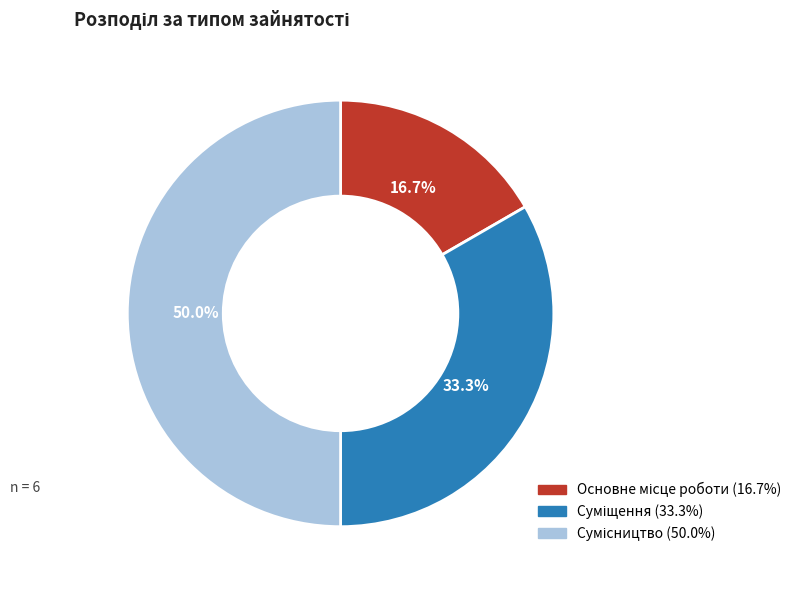

To the nearest percent, what is the difference between the Суміщення and Сумісництво slice percentages?

17%